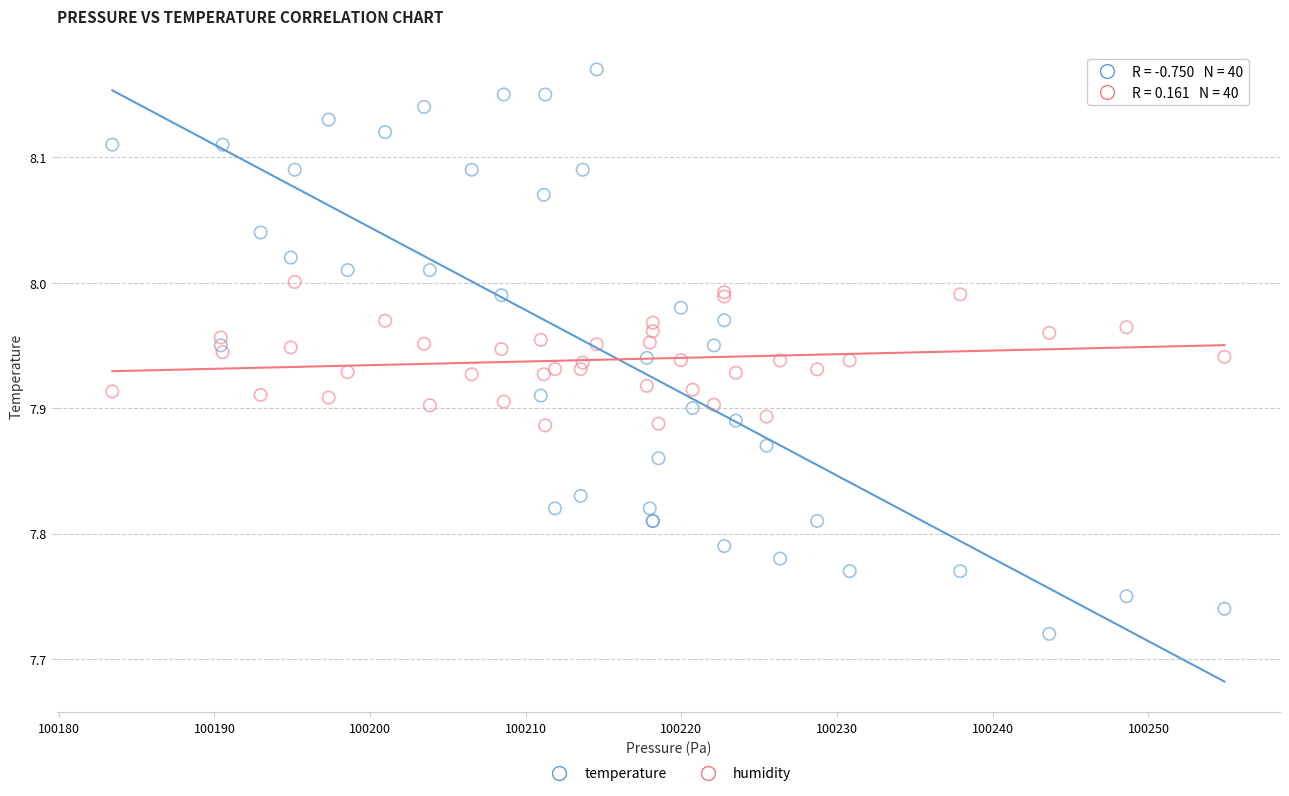

Which series has the largest Y range (max minus min)?

temperature